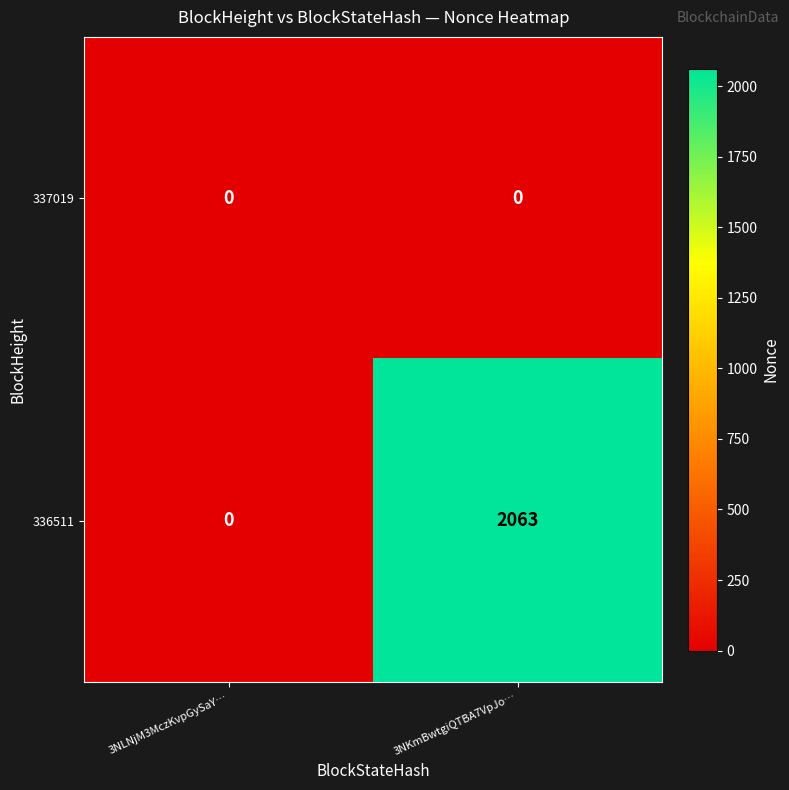

What is the highest value of the 336511 series?

2063